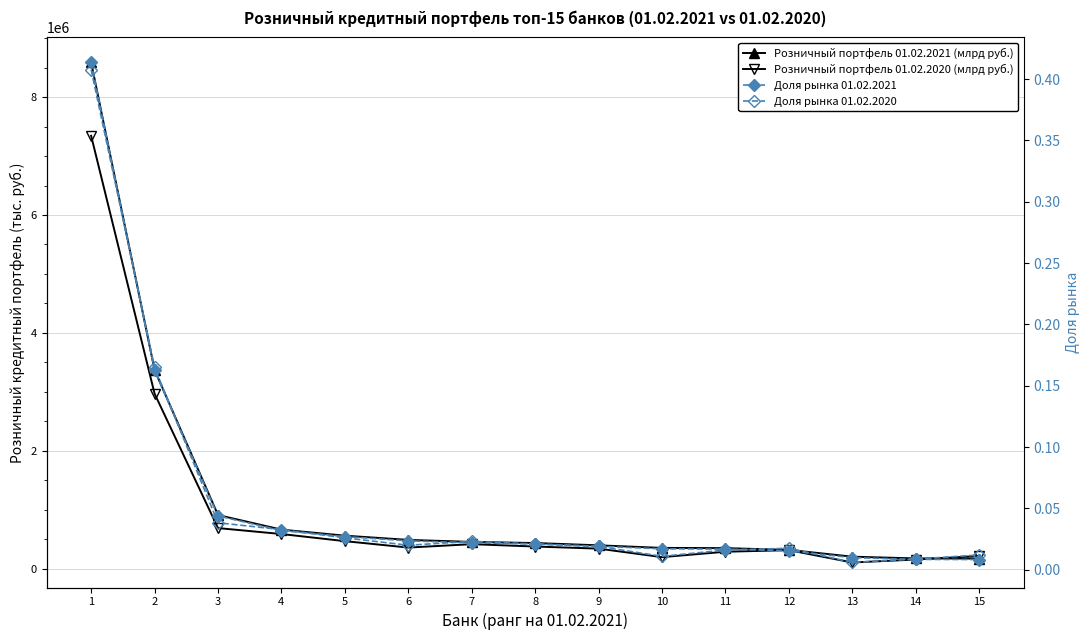

The Розничный портфель 01.02.2020 (млрд руб.) series shows 151858.0 at 9. True or false?

False